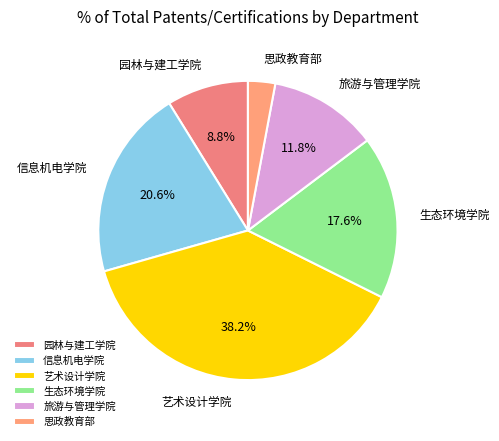

What portion of the pie excludes 旅游与管理学院?

88.2%